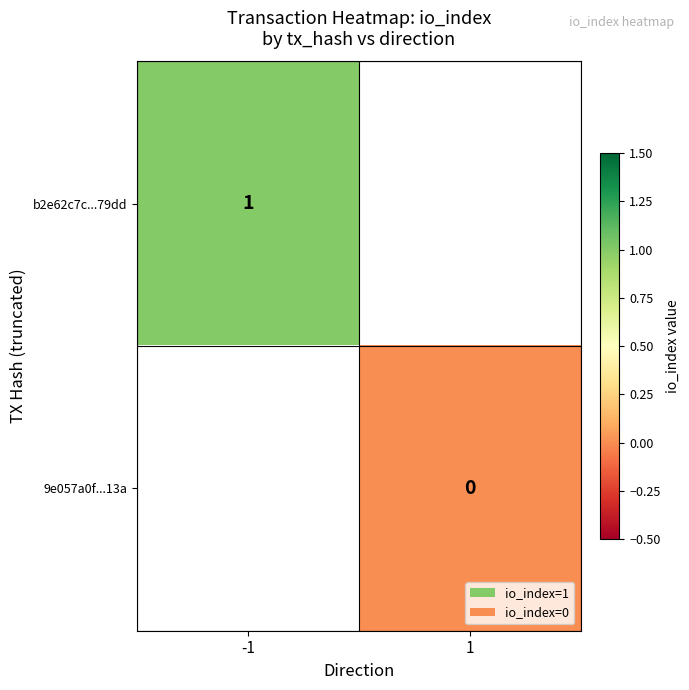

The b2e62c7c...79dd series shows 1 at -1. True or false?

True